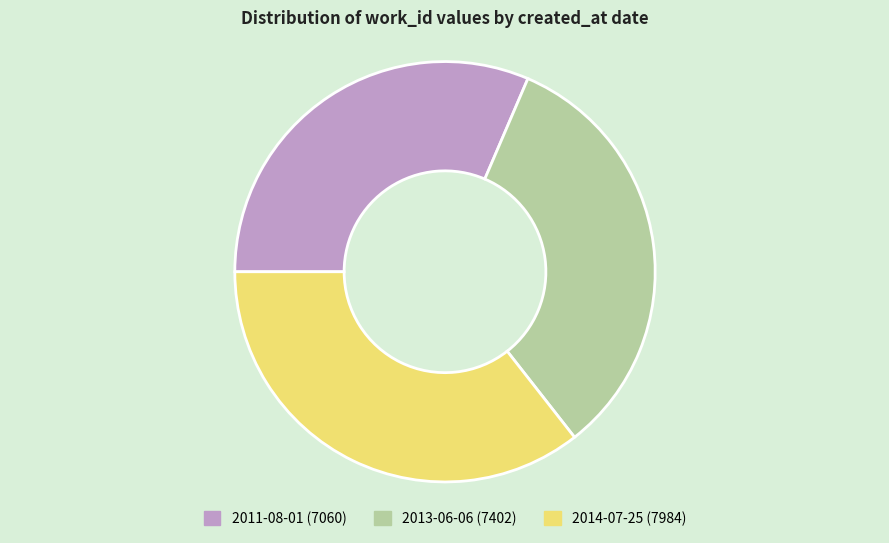

Which slice is the largest?

2014-07-25